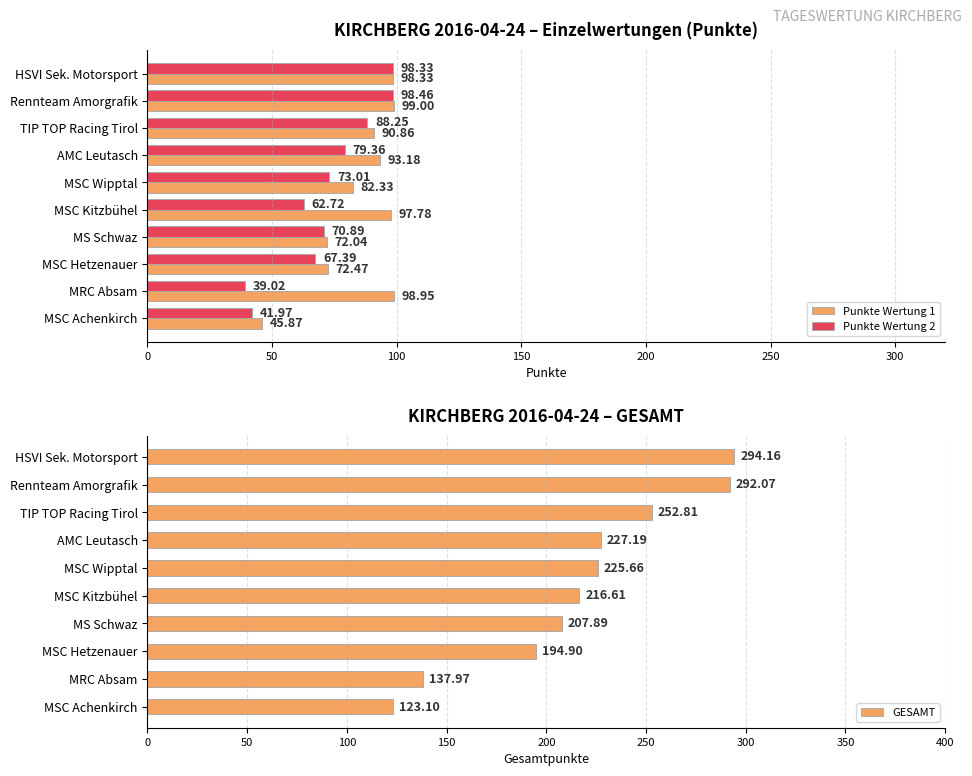

Rank the series by their maximum value, from lowest to highest.

Punkte Wertung 2, Punkte Wertung 1, GESAMT